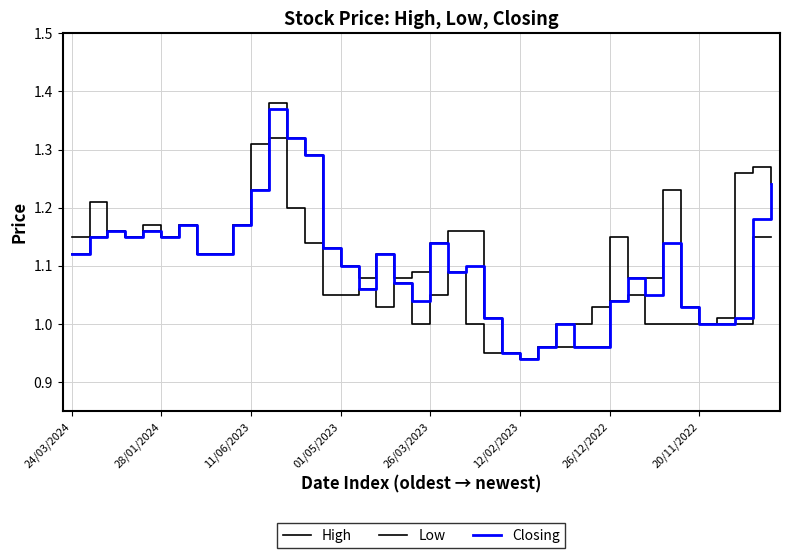

Which series has the widest spread of values?

High